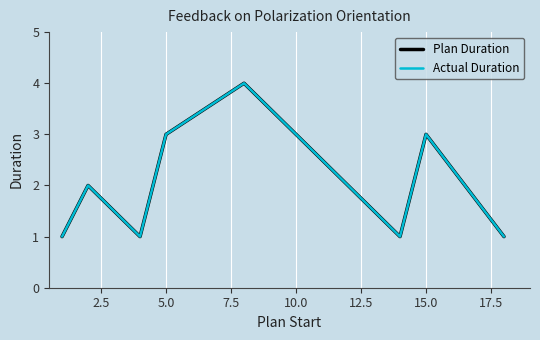

List the series in order of their peak value, highest first.

Plan Duration, Actual Duration